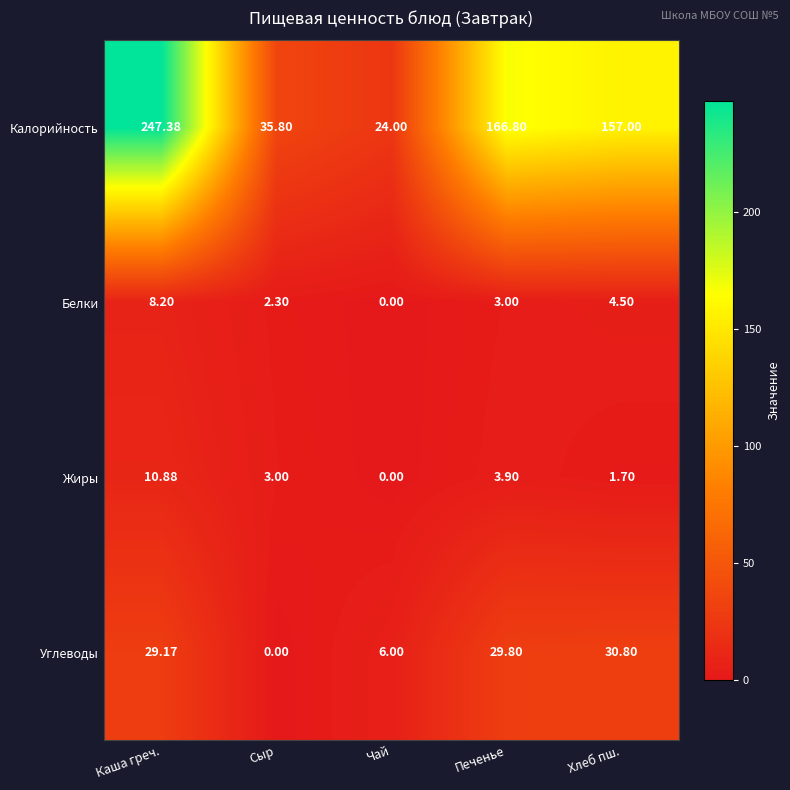

Which series has the largest range (max minus min)?

Калорийность